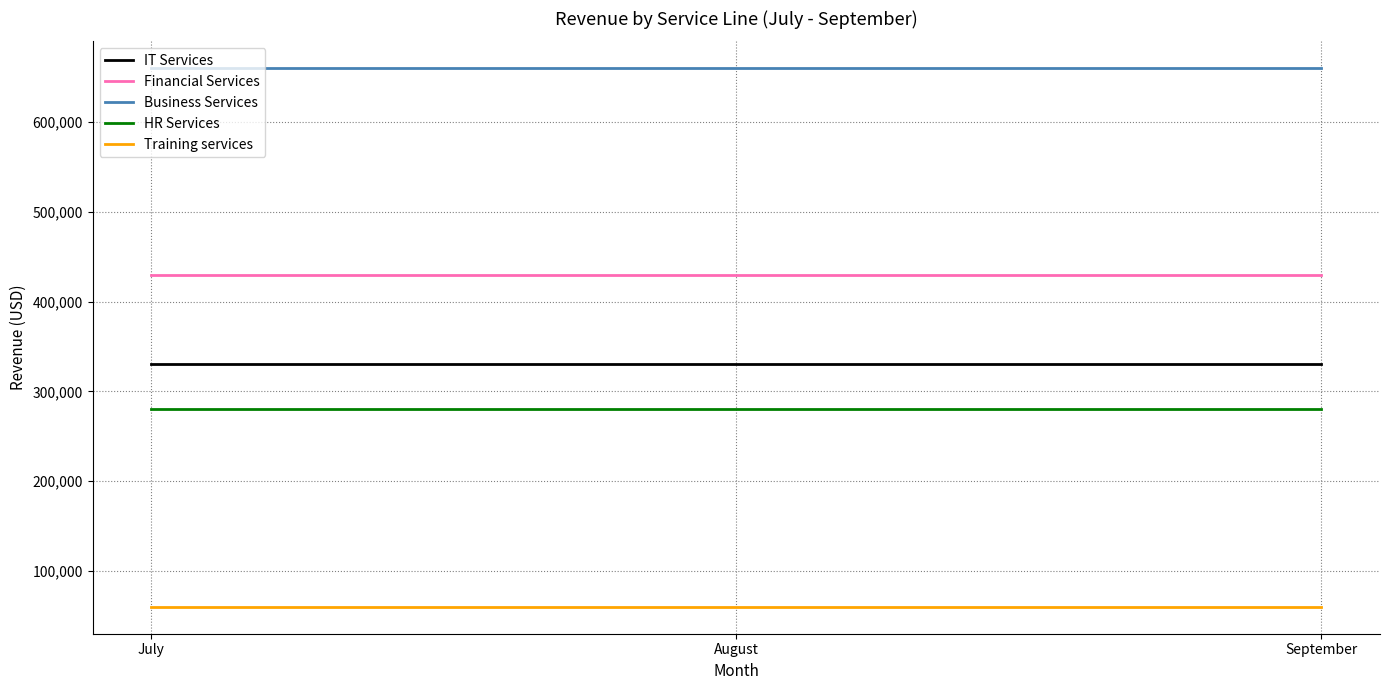

Reading left to right, what are all the values shown in this chart?

IT Services: July=331000	August=331000	September=331000
Financial Services: July=430000	August=430000	September=430000
Business Services: July=660000	August=660000	September=660000
HR Services: July=280000	August=280000	September=280000
Training services: July=60000	August=60000	September=60000